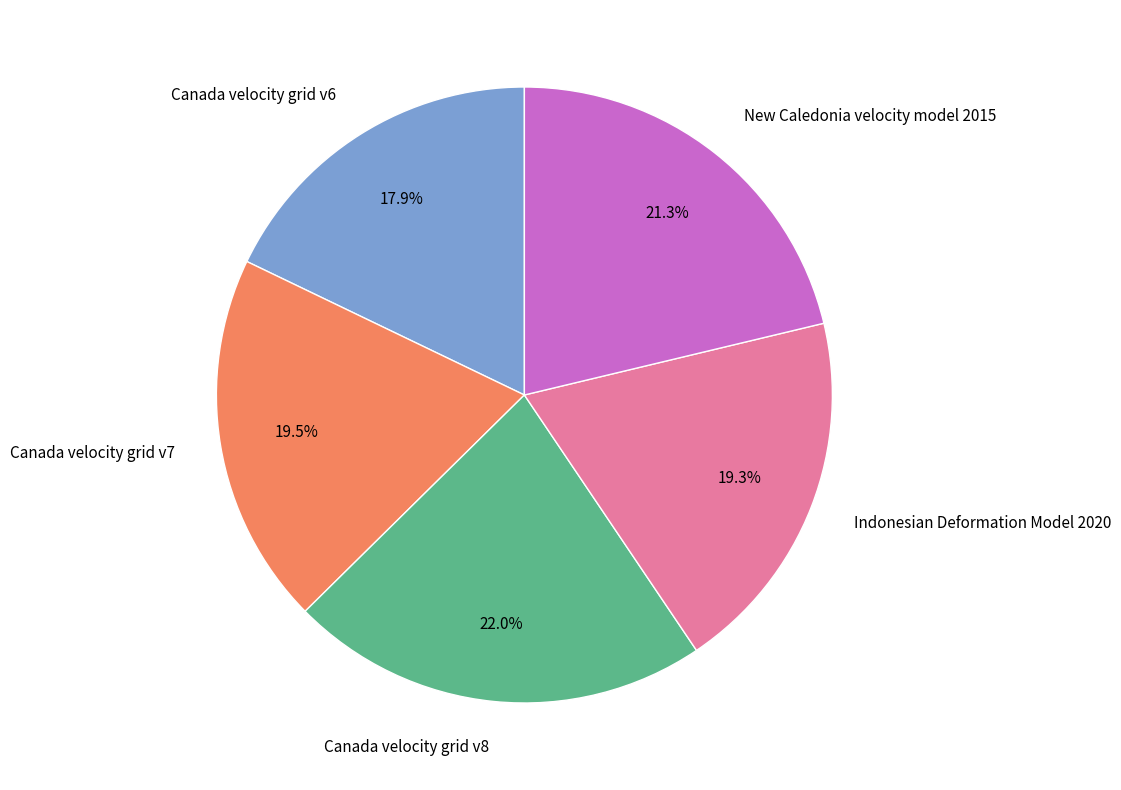

Do Canada velocity grid v7 and New Caledonia velocity model 2015 together represent more than half of the pie?

No